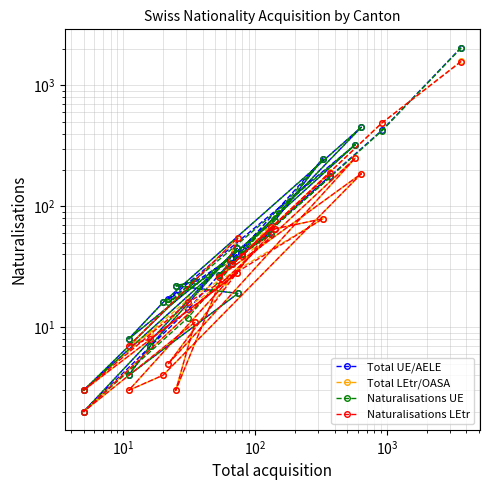

Rank the series at 11 from highest to lowest value.

Total LEtr/OASA, Naturalisations LEtr, Total UE/AELE, Naturalisations UE